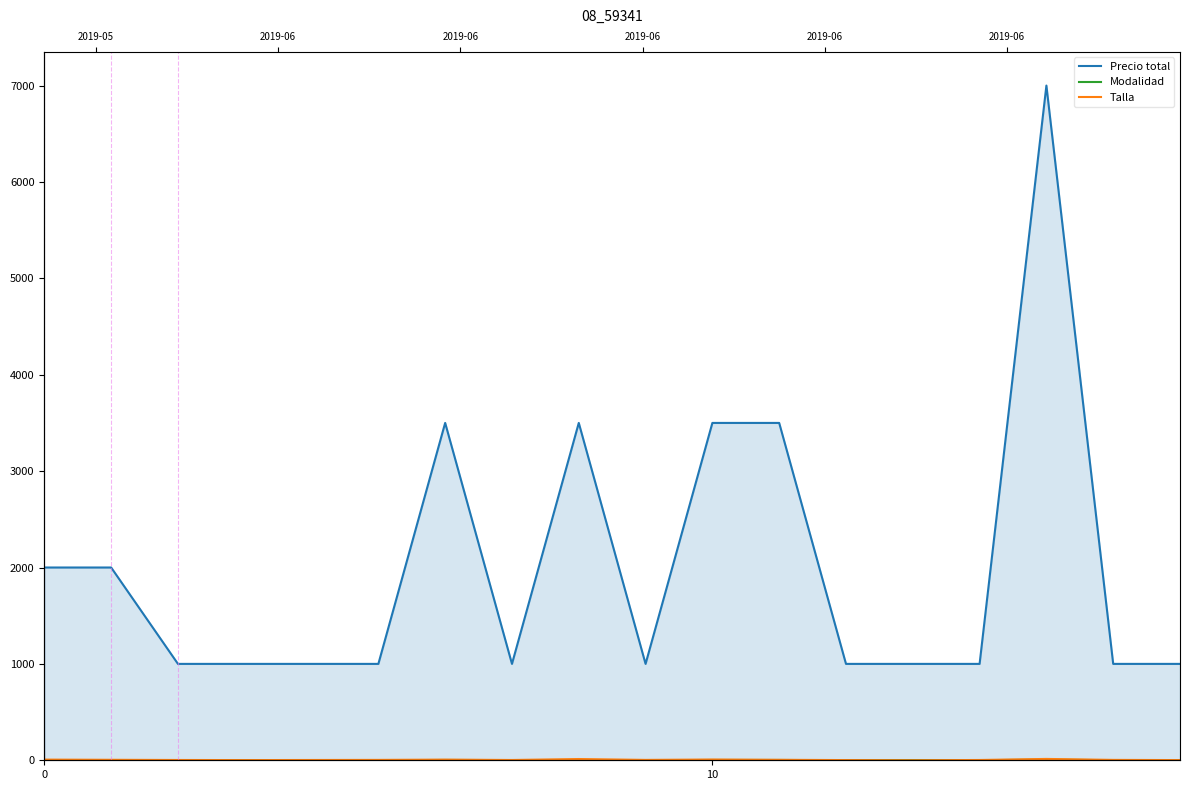

How many data points does each series have?

18